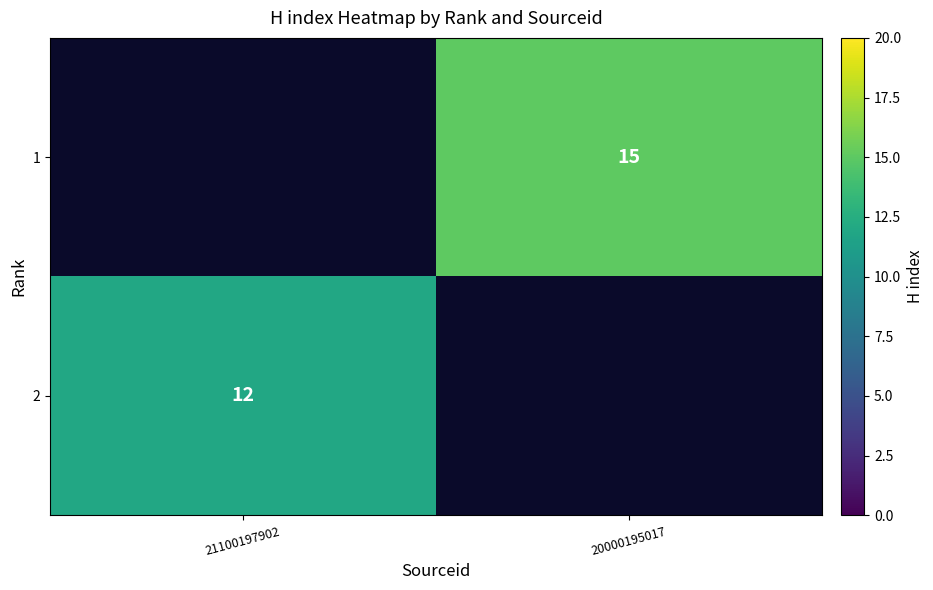

True or false: 1 has a value of 20 at 20000195017.

False